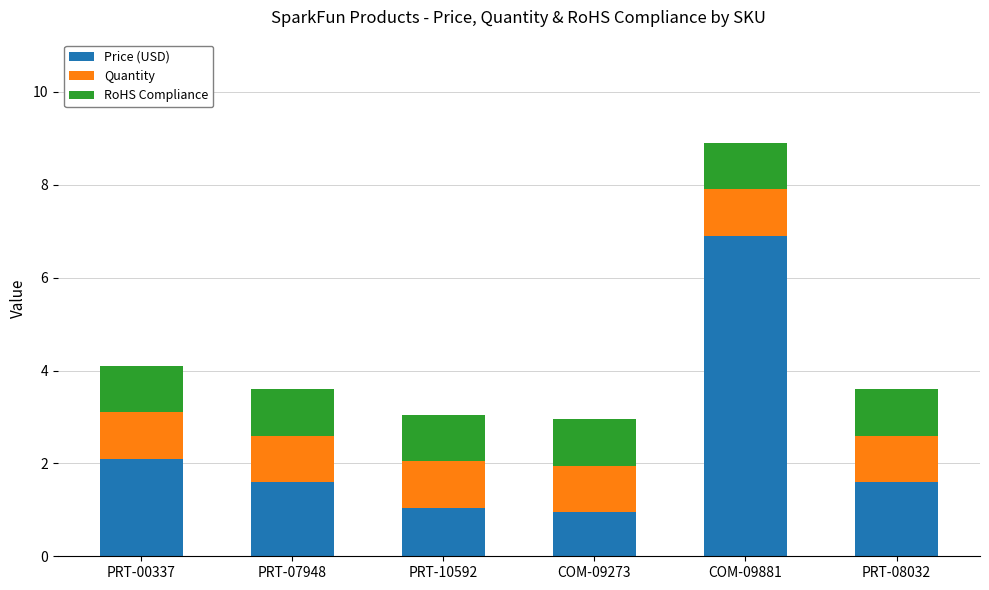

What is the average value of the Price (USD) series?

2.4